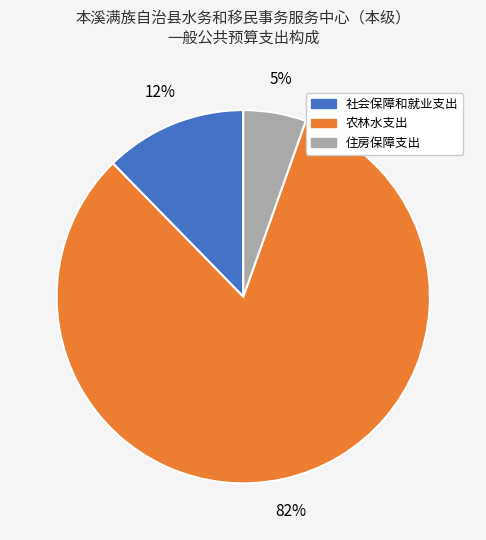

The 农林水支出 slice represents 82% of the pie. True or false?

True